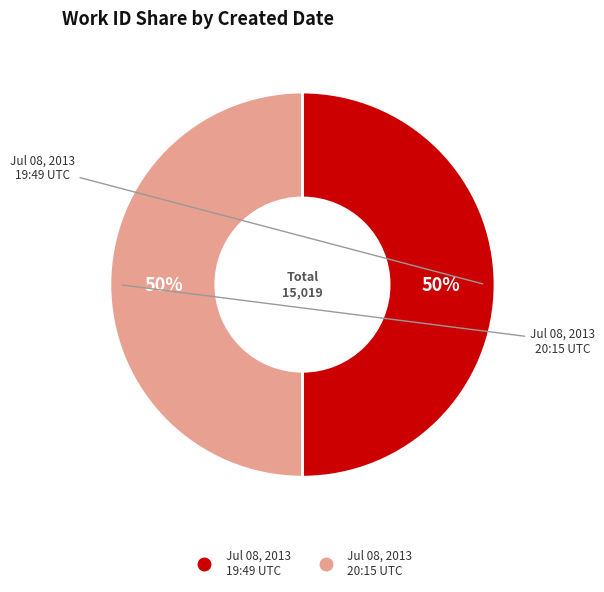

How many segments does this pie chart have?

2